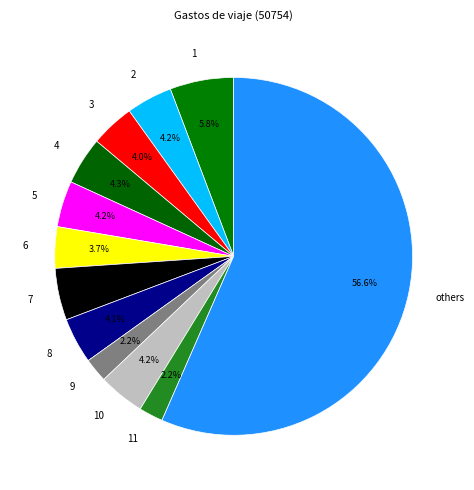

Does any single category account for the majority?

Yes